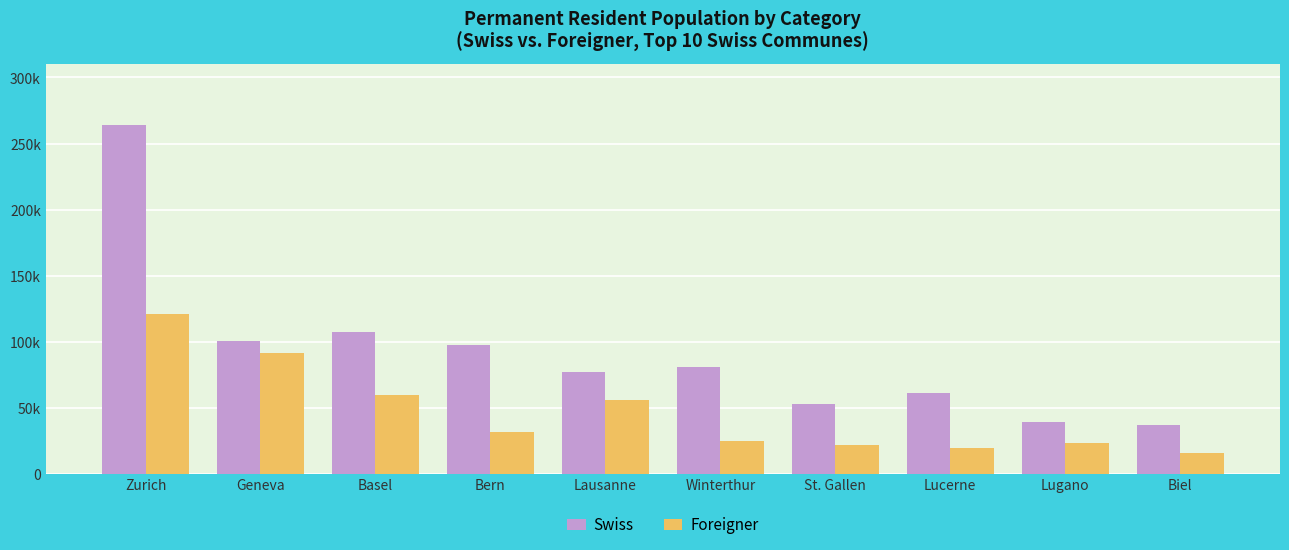

What are all the series names shown in the legend?

Swiss, Foreigner